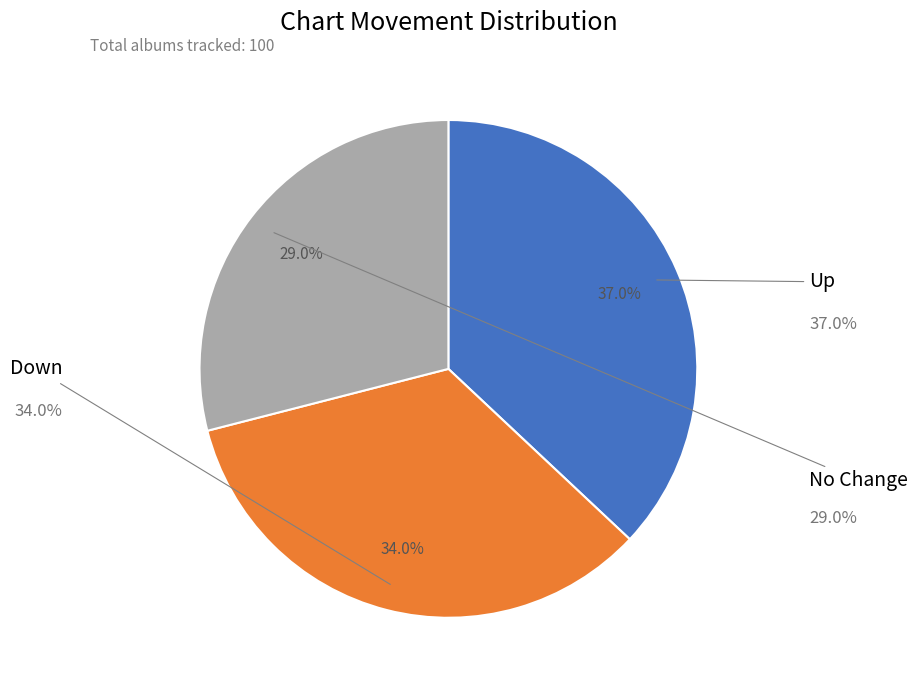

Does any single category account for the majority?

No